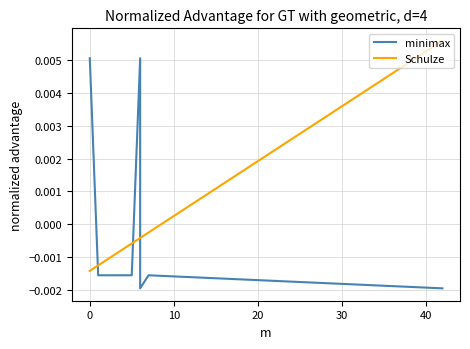

How many negative values does the Schulze series have?

7